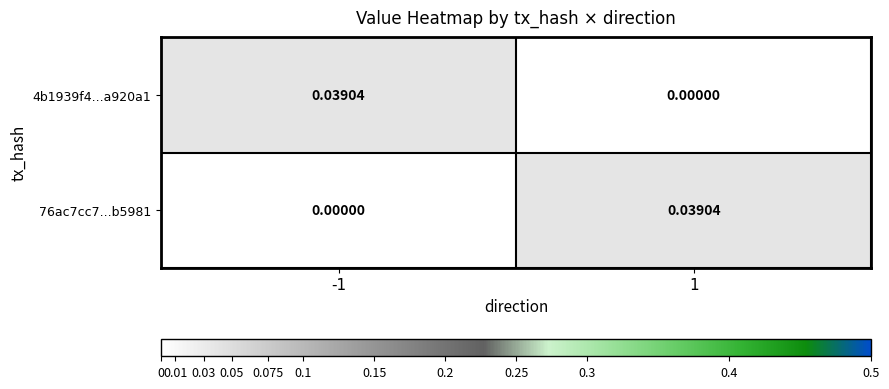

Is the value of 4b1939f4...a920a1 at -1 greater than the value of 76ac7cc7...b5981 at -1?

Yes